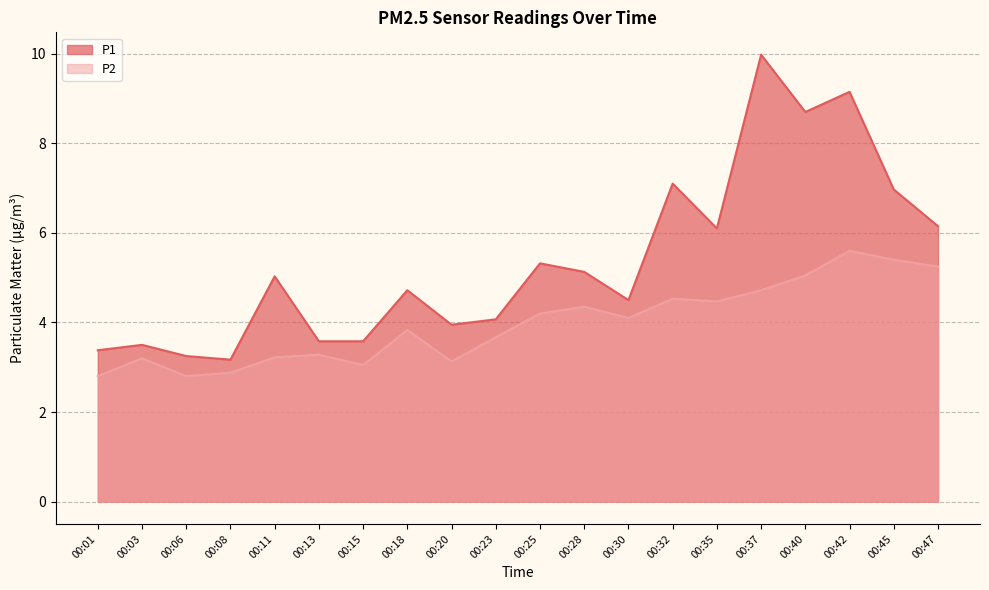

Where is the first local maximum for P1?

00:03